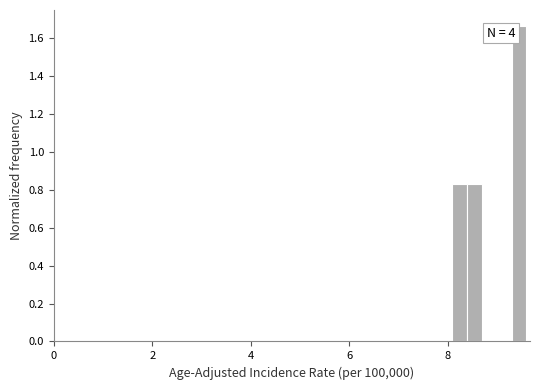

Read against the x-axis, roughly where is the centre of the tallest bar?

9.4